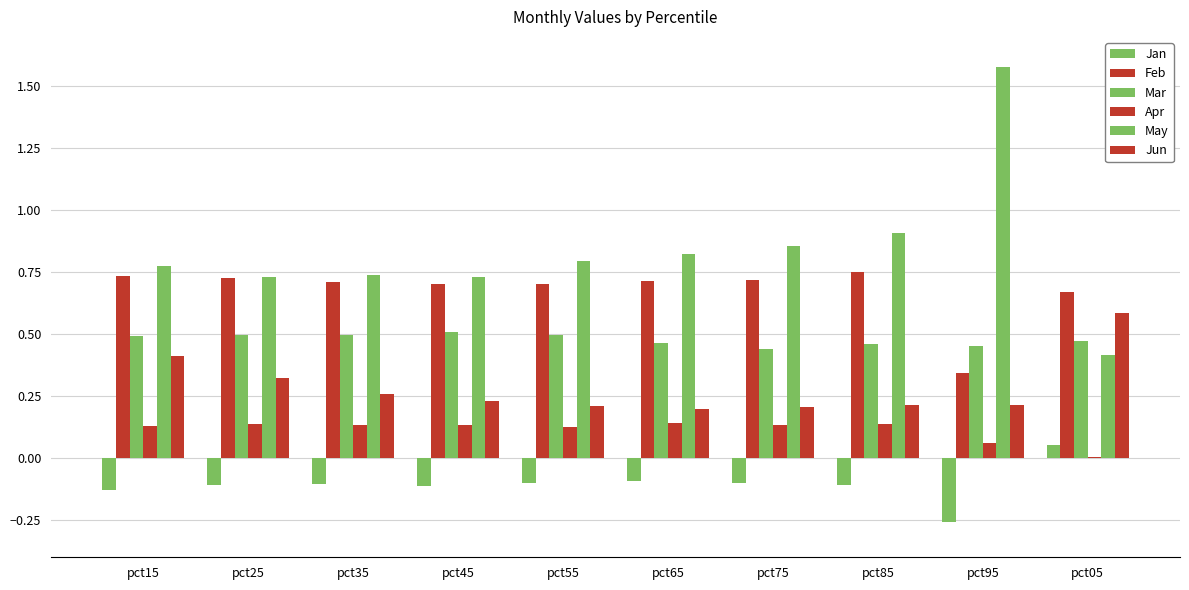

Which category has the highest value in the Jan series?

pct05